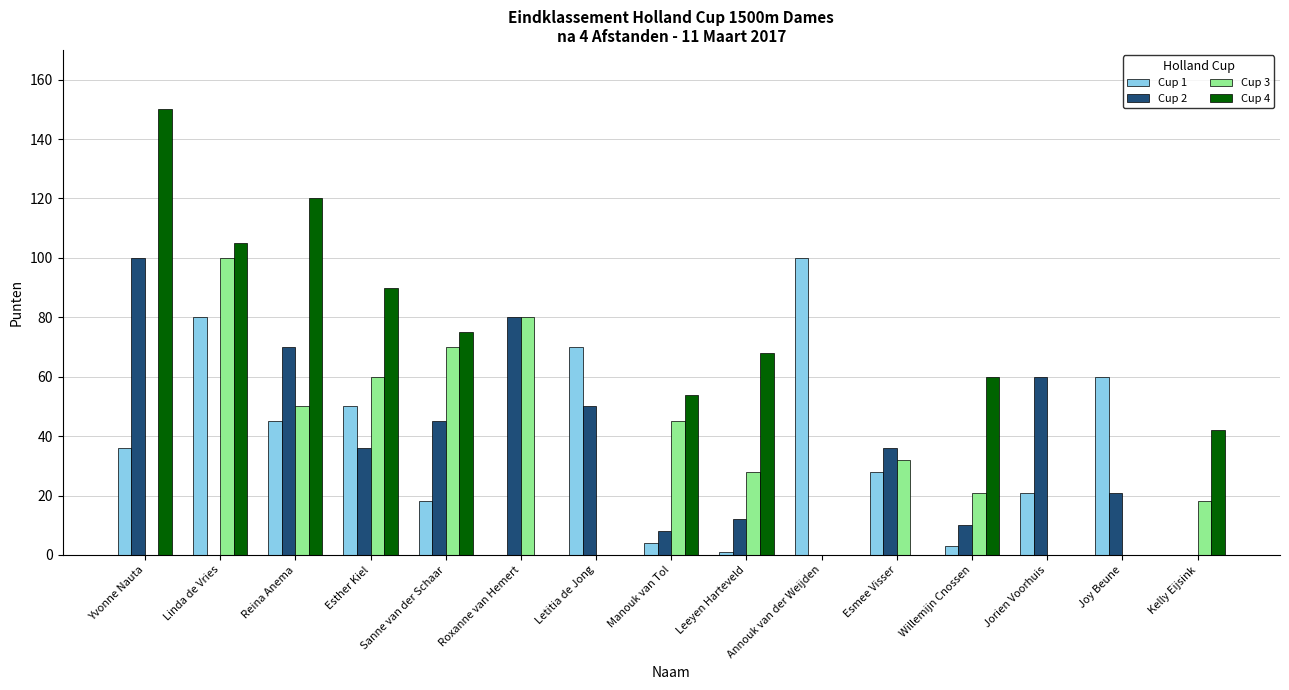

Is it true that Cup 4 equals 75 at Sanne van der Schaar?

True